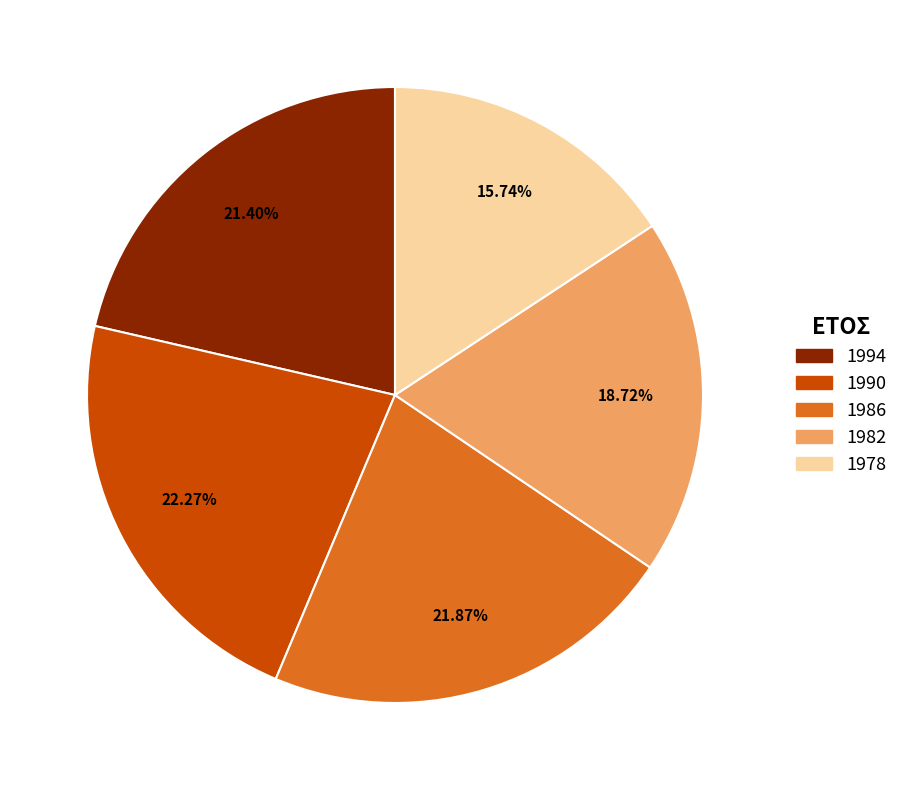

To the nearest percent, what portion does 1978 represent?

16%